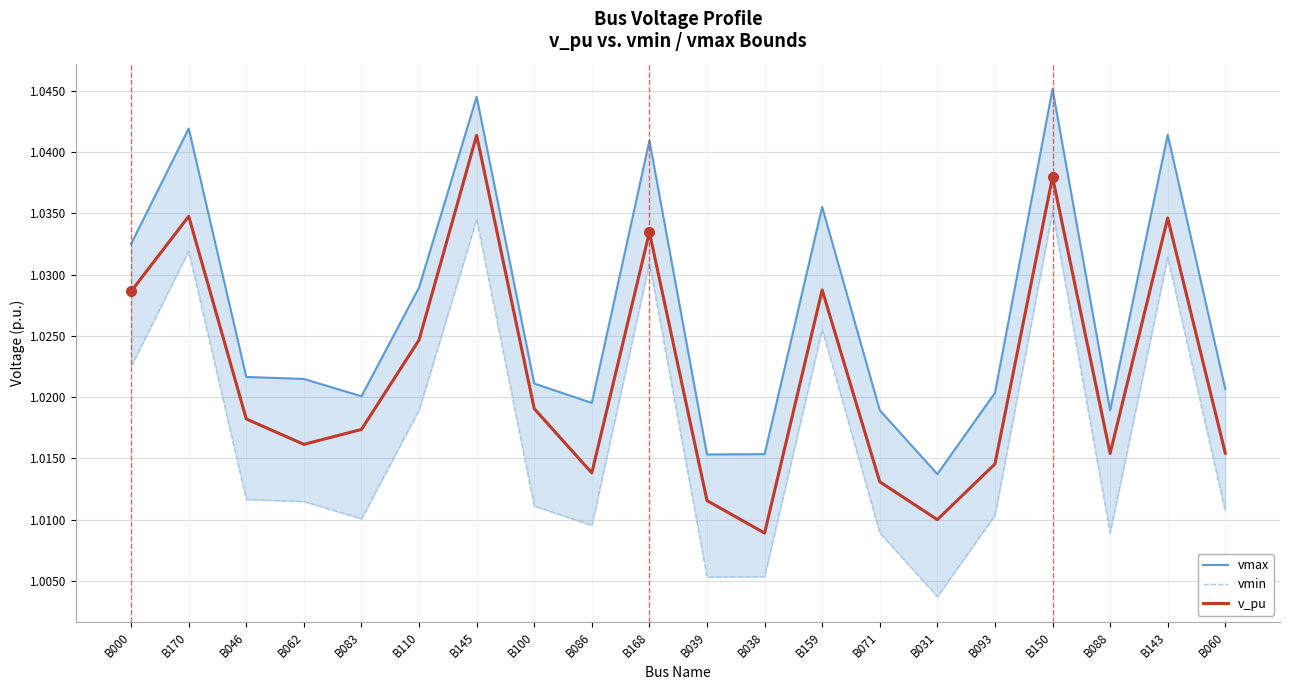

What is the maximum value shown in the chart?

1.0